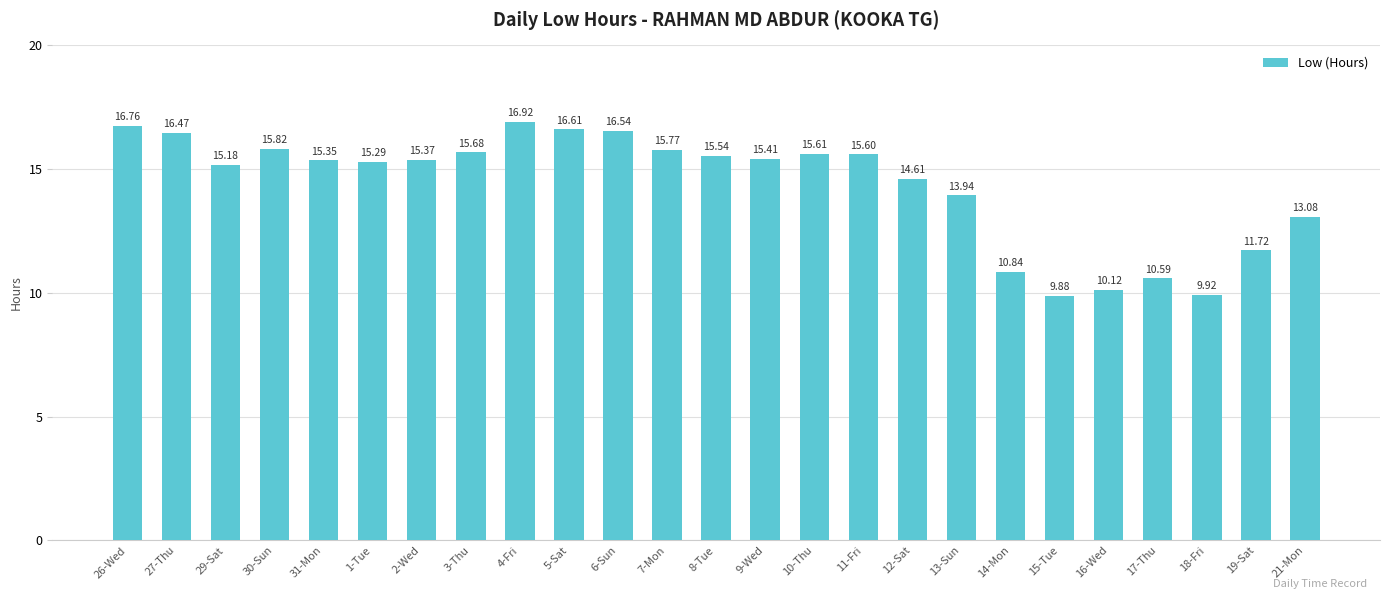

The value at 27-Thu is 29.5. True or false?

False